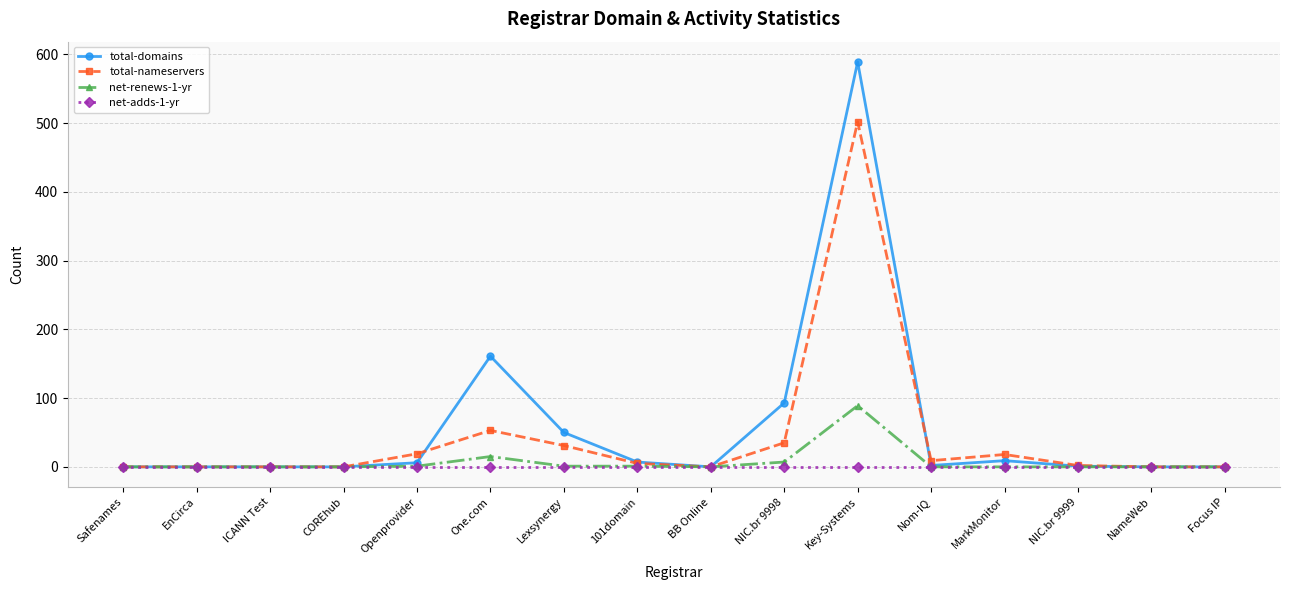

The value of net-renews-1-yr at NIC.br 9999 is 33. True or false?

False